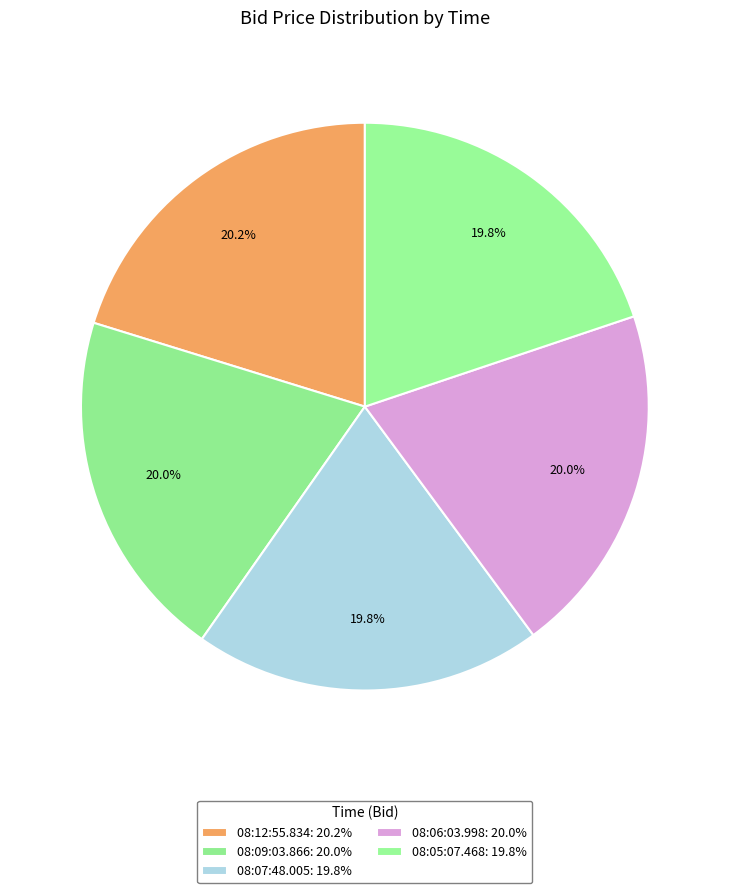

Combined, do 08:07:48.005 and 08:12:55.834 account for over 50%?

No